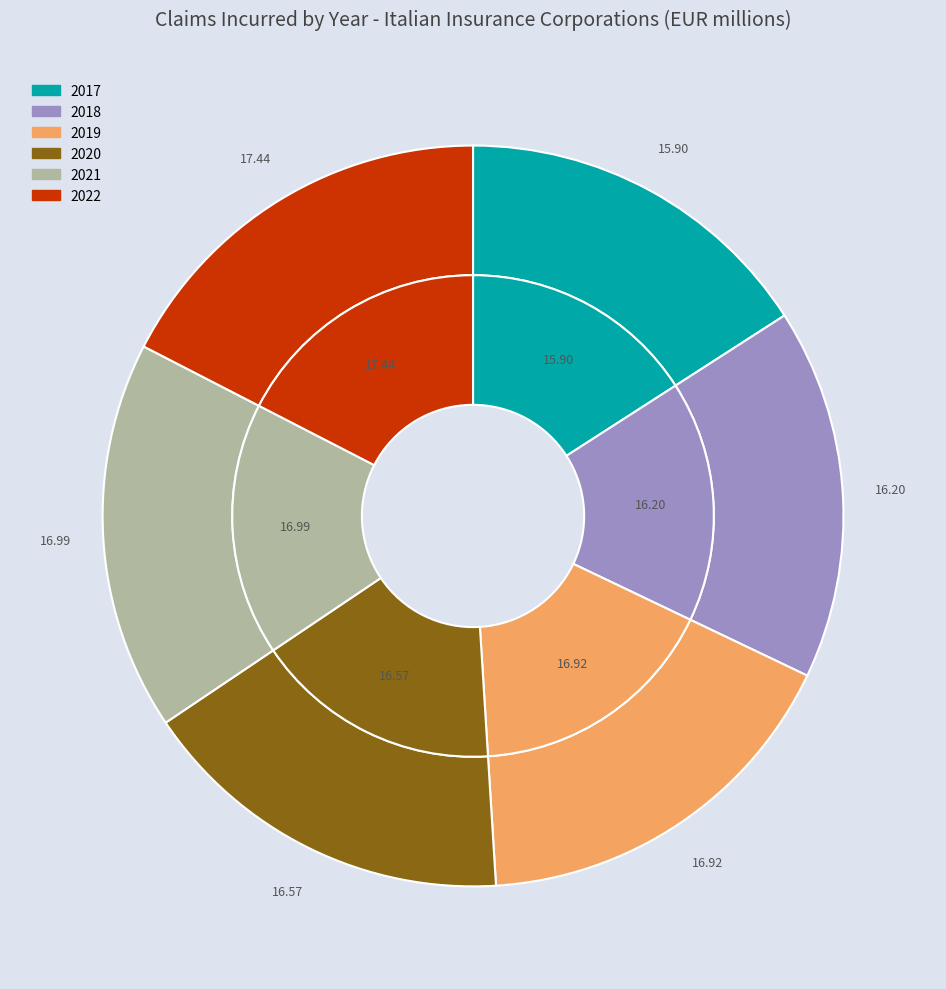

To the nearest percent, what is the combined percentage of 2020 and 2021?

34%